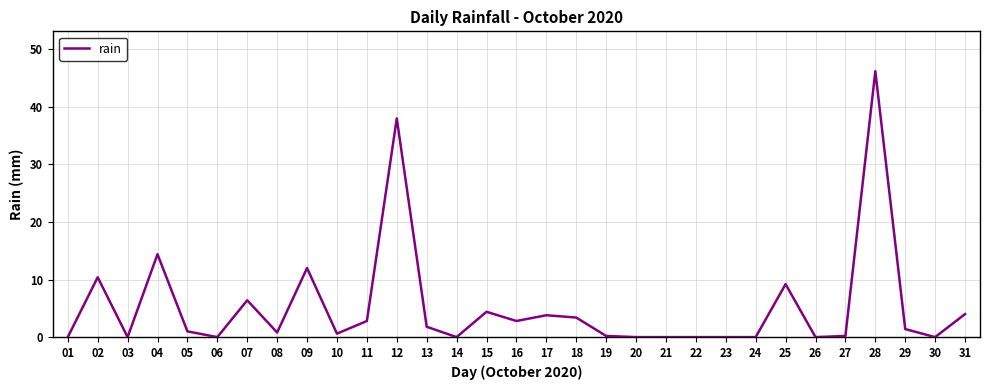

What is the greatest value displayed?

46.2